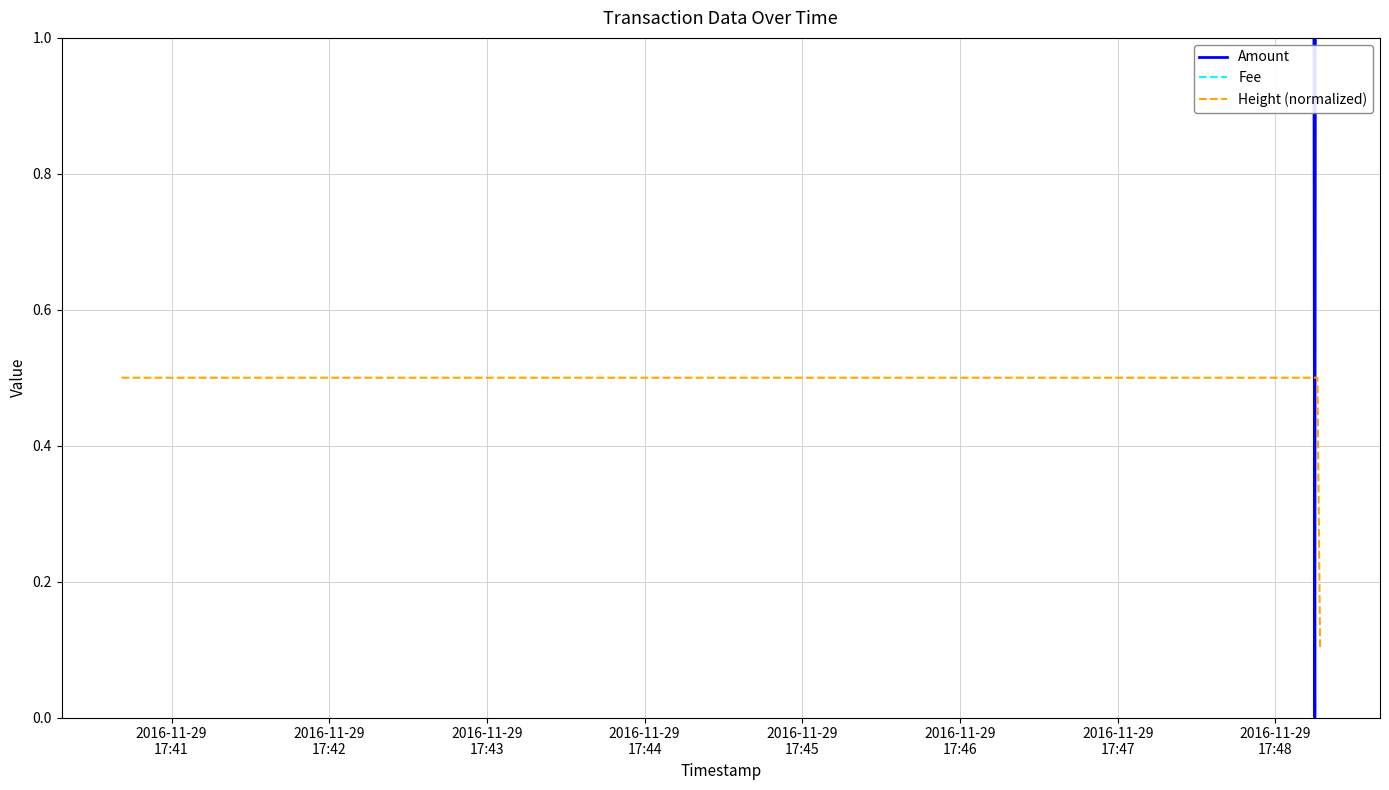

Reading right to left, what are all the values shown in this chart?

Amount: 5.0	5.0	0.0	3.0	3.0
Fee: 1.0	1.0	1.0	1.0	1.0
Height (normalized): 0.1	0.5	0.5	0.5	0.5